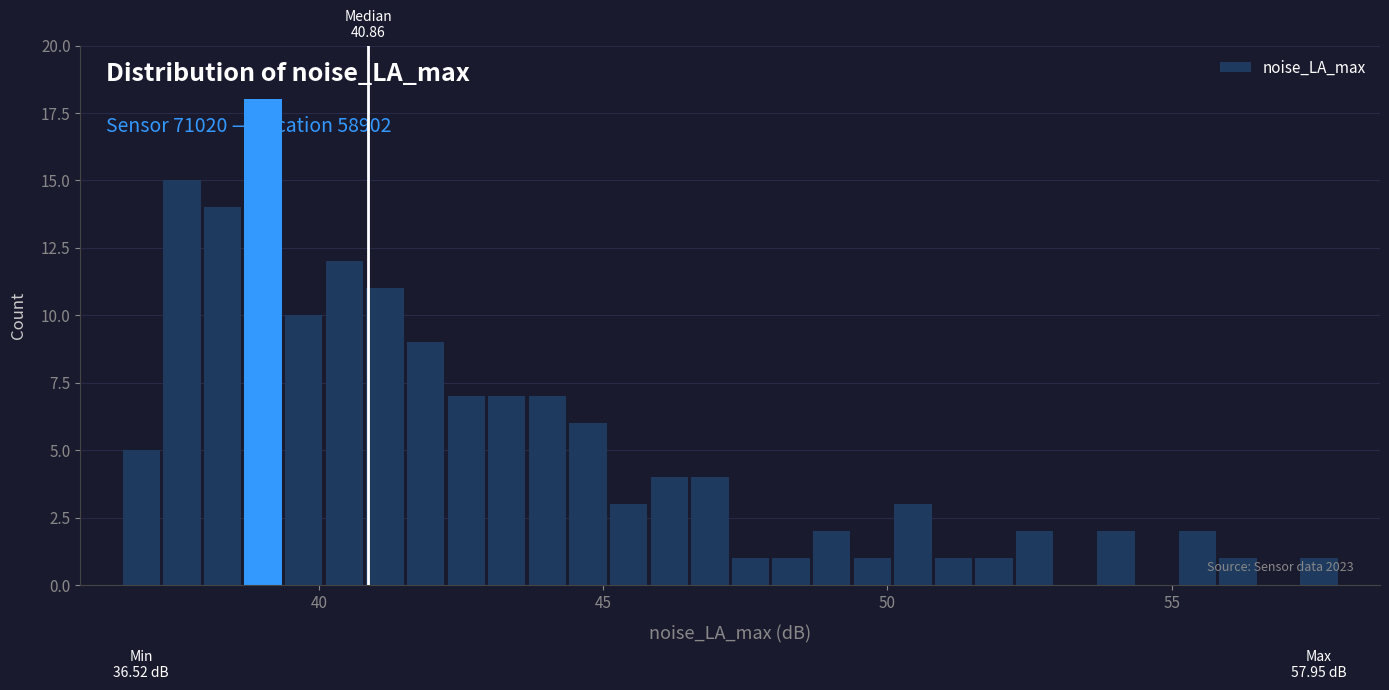

Around what value on the x-axis is the tallest bar? Give the approximate position of its centre, as read against the axis.

39.0